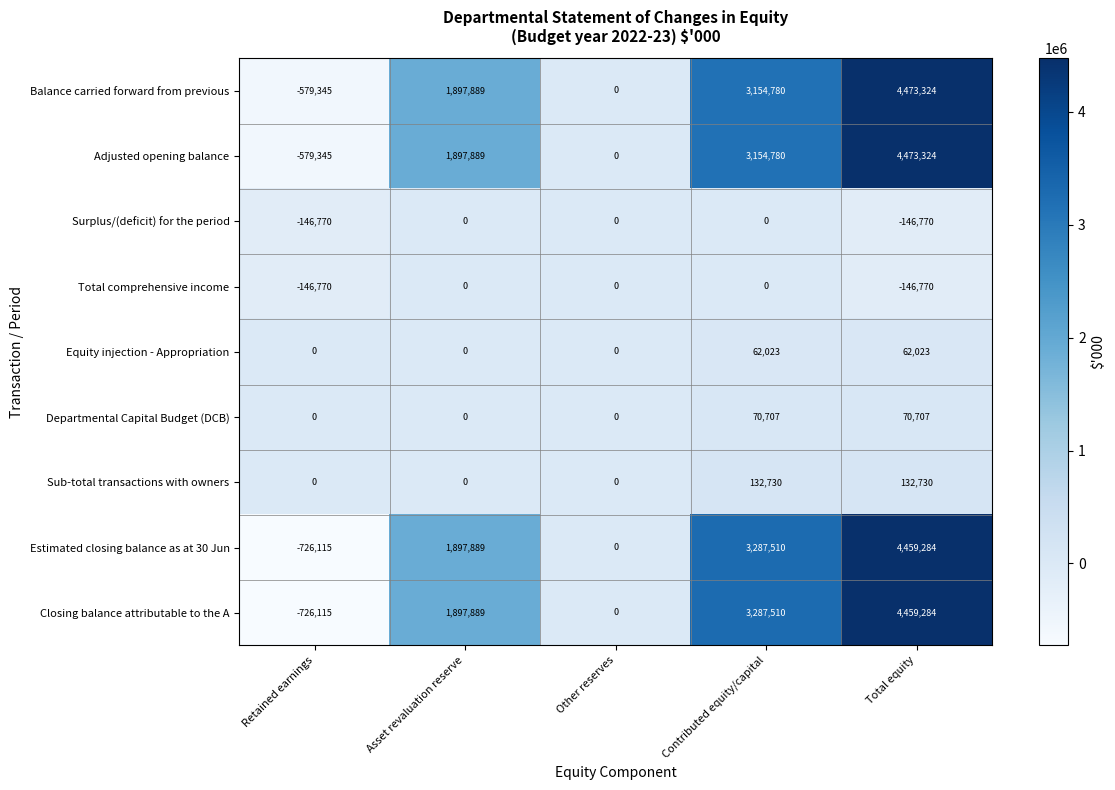

How many distinct data groups are displayed?

9